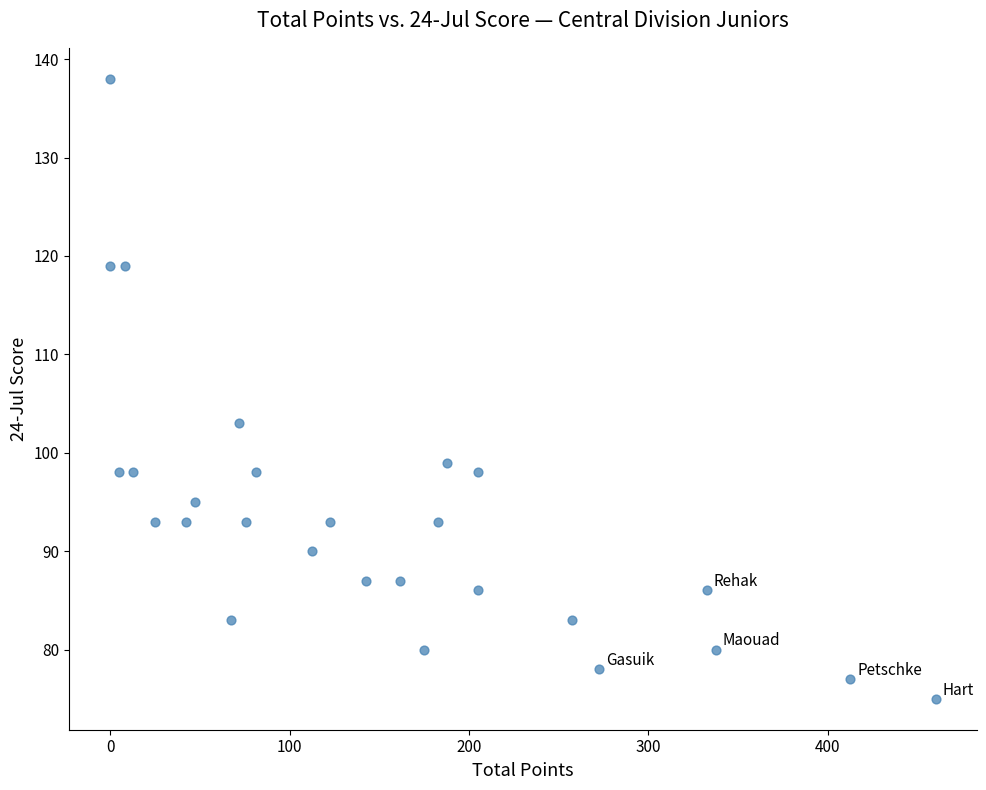

What Y value in the scatter plot is closest to 106?

103